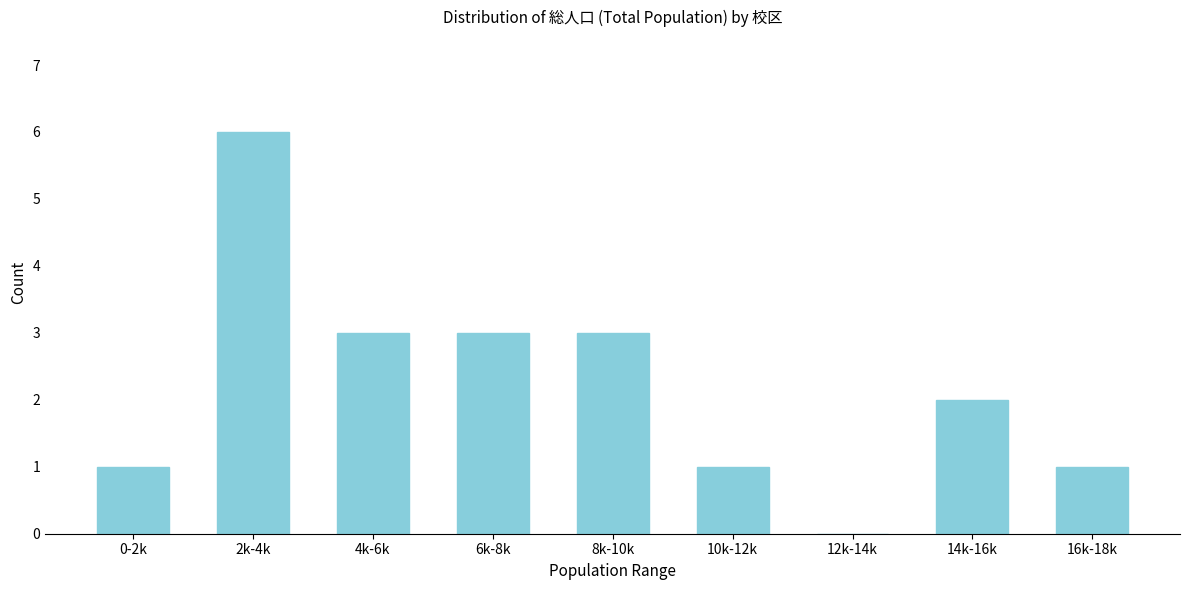

Reading left to right, transcribe all the data shown in this chart.

0-2k=1	2k-4k=6	4k-6k=3	6k-8k=3	8k-10k=3	10k-12k=1	12k-14k=0	14k-16k=2	16k-18k=1